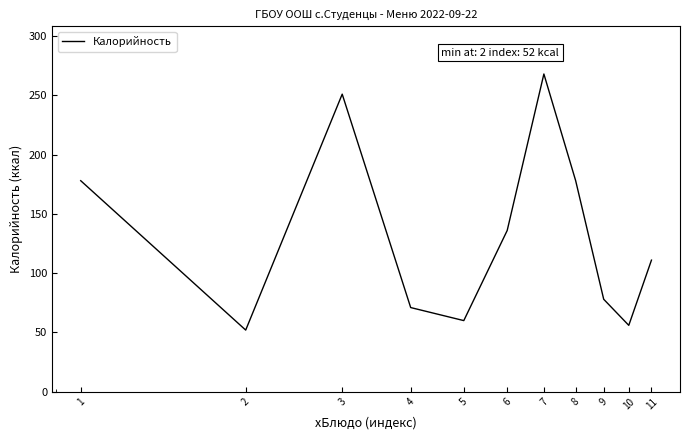

What is the difference between the maximum and minimum values?

216